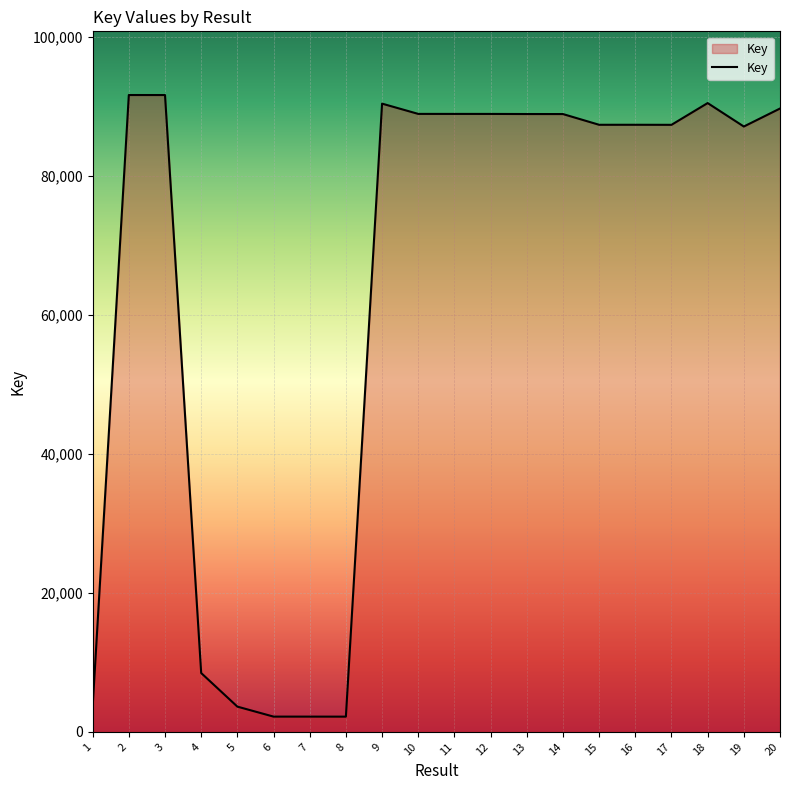

What is the maximum value shown in the chart?

91627